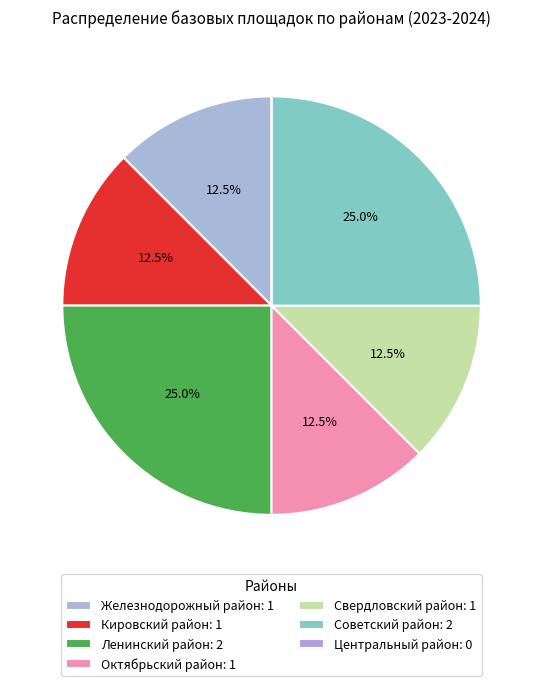

To the nearest percent, what portion does Советский район represent?

25%